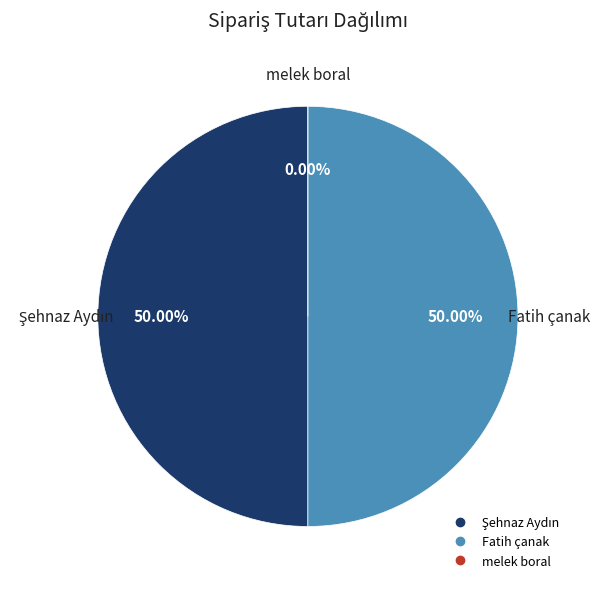

The Fatih çanak slice represents 59% of the pie. True or false?

False